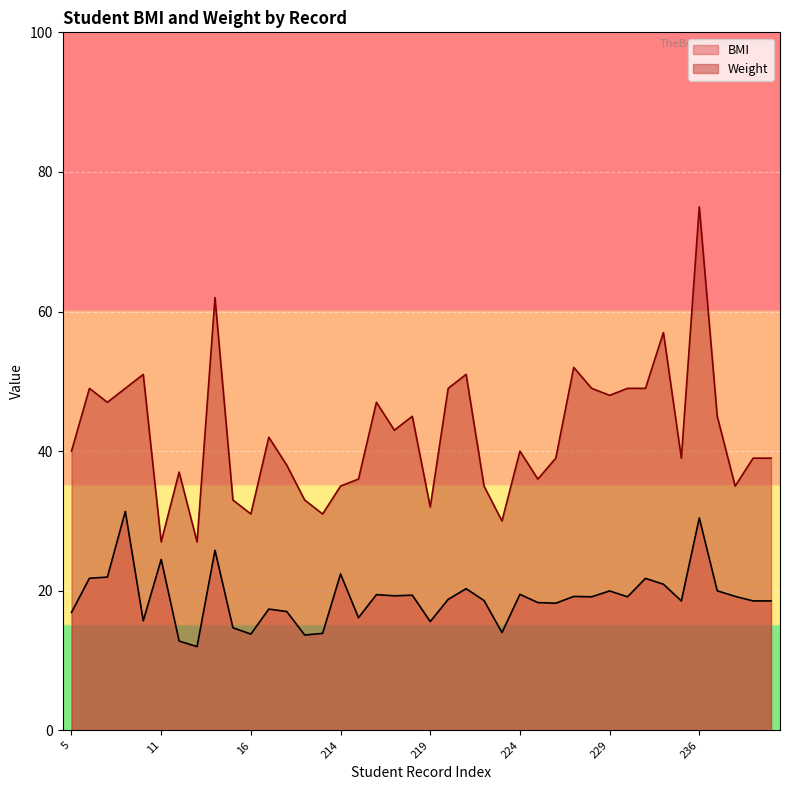

What are all the series names shown in the legend?

BMI, Weight